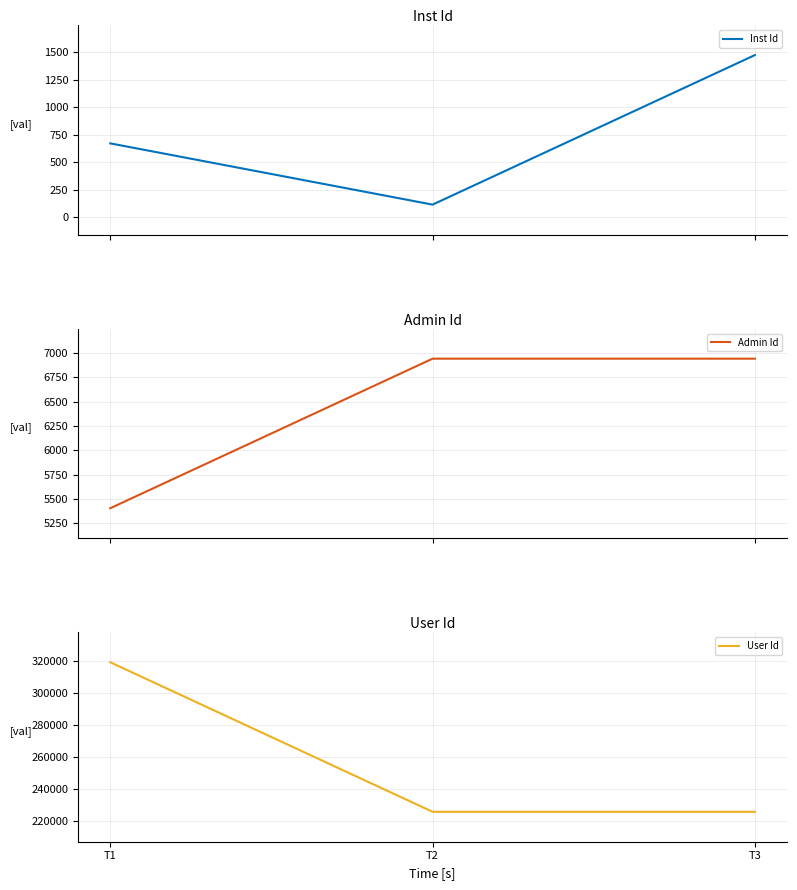

How many data points does each series have?

3